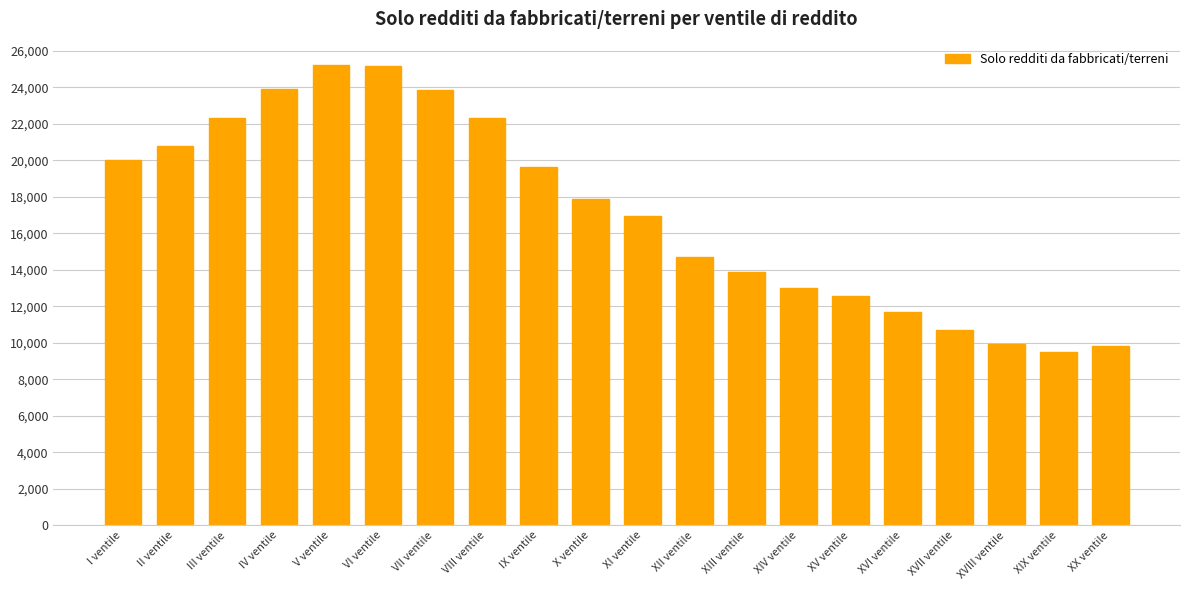

What is the difference between the maximum and minimum values?

15742